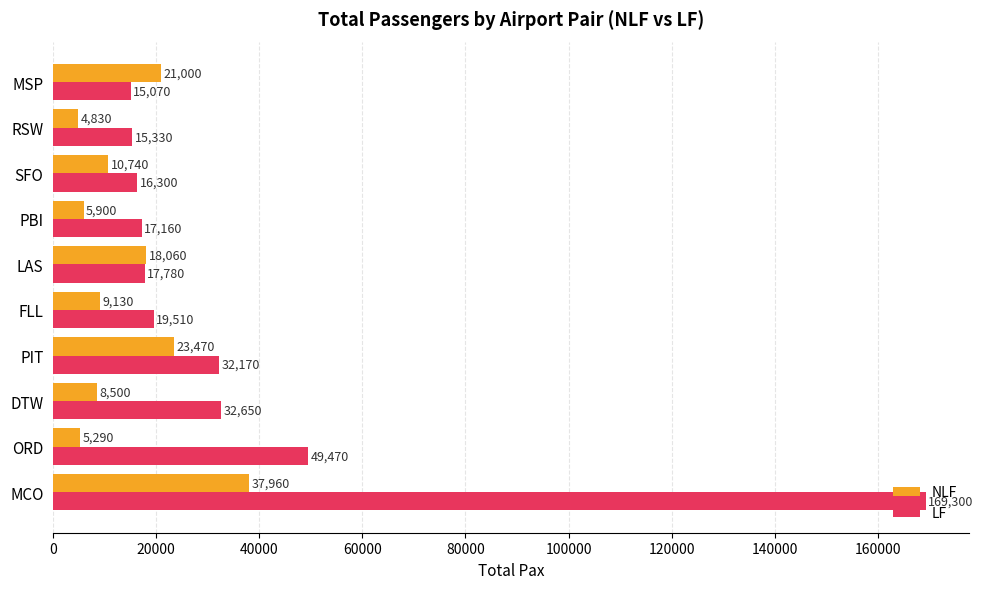

Rank the series by their average value, from highest to lowest.

LF, NLF